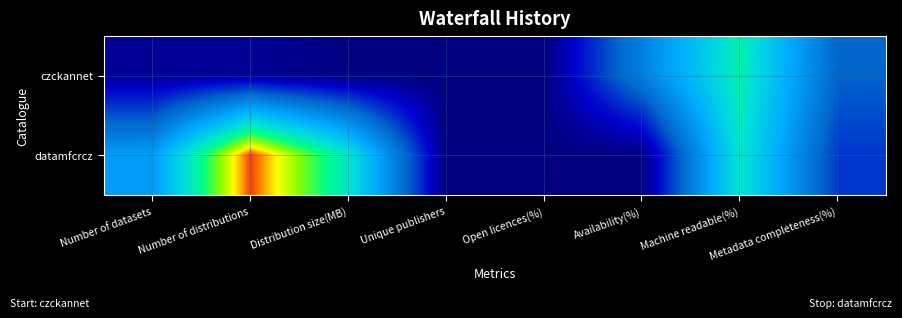

Rank the series at Number of distributions from lowest to highest value.

czckannet, datamfcrcz